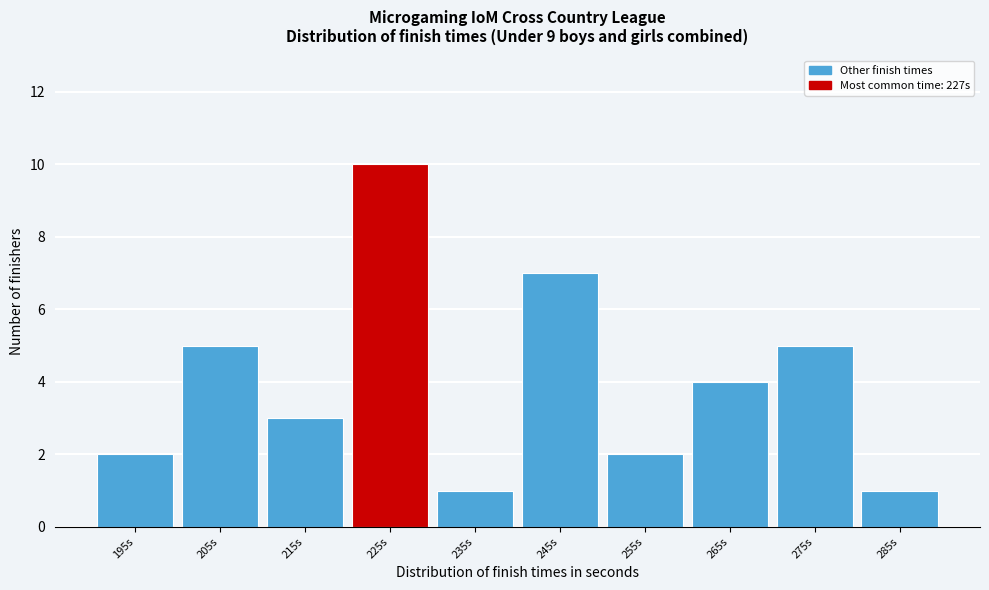

Reading left to right, extract all data points from this chart.

2	5	3	10	1	7	2	4	5	1